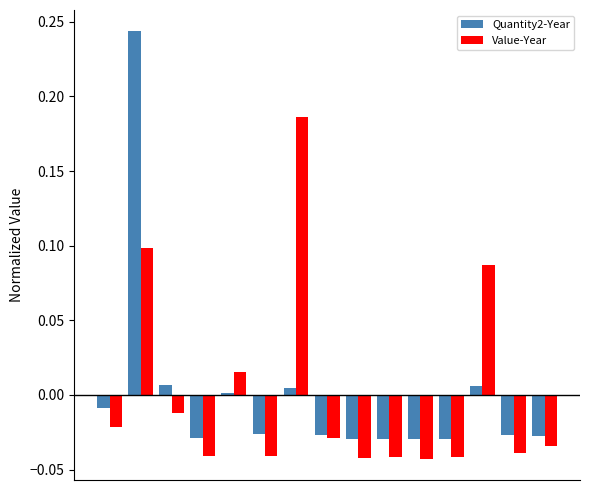

Which series has the largest range (max minus min)?

Quantity2-Year